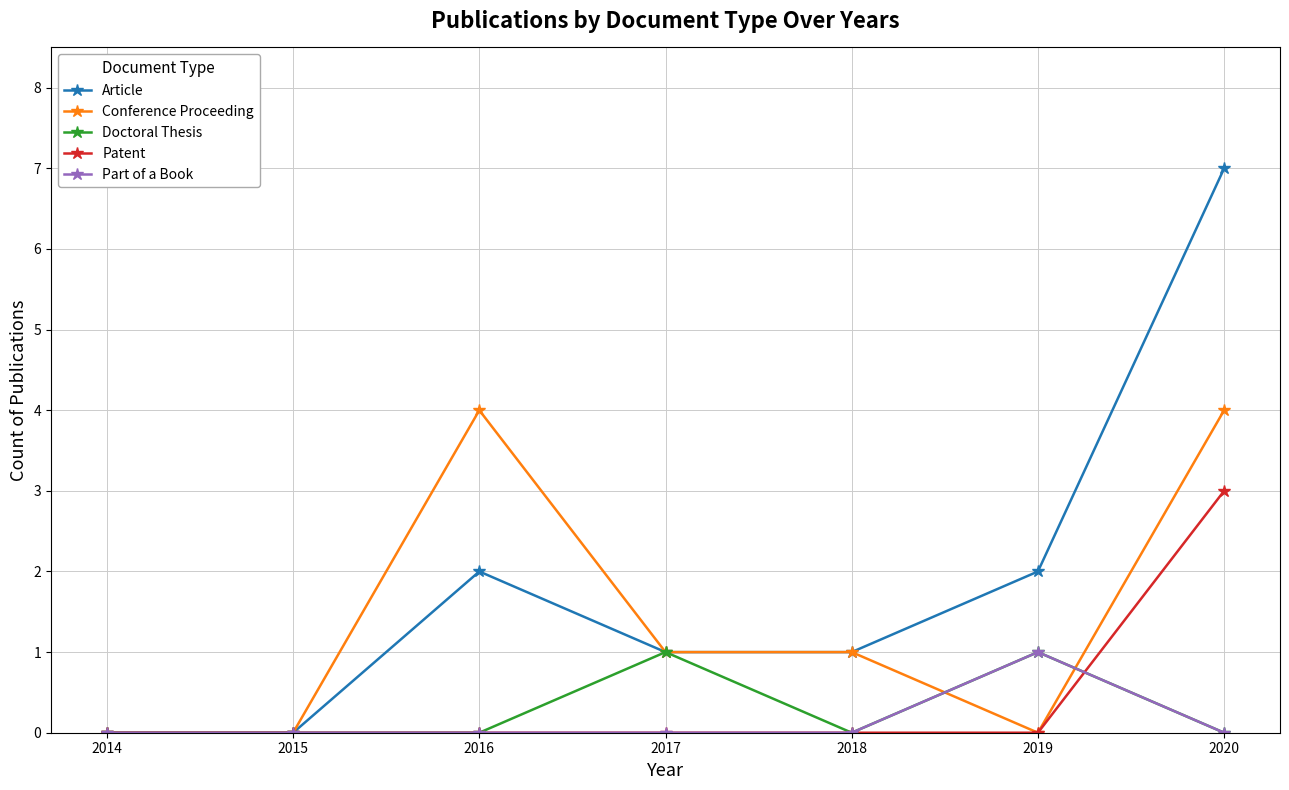

What is the difference between the highest and lowest values at 2016?

4